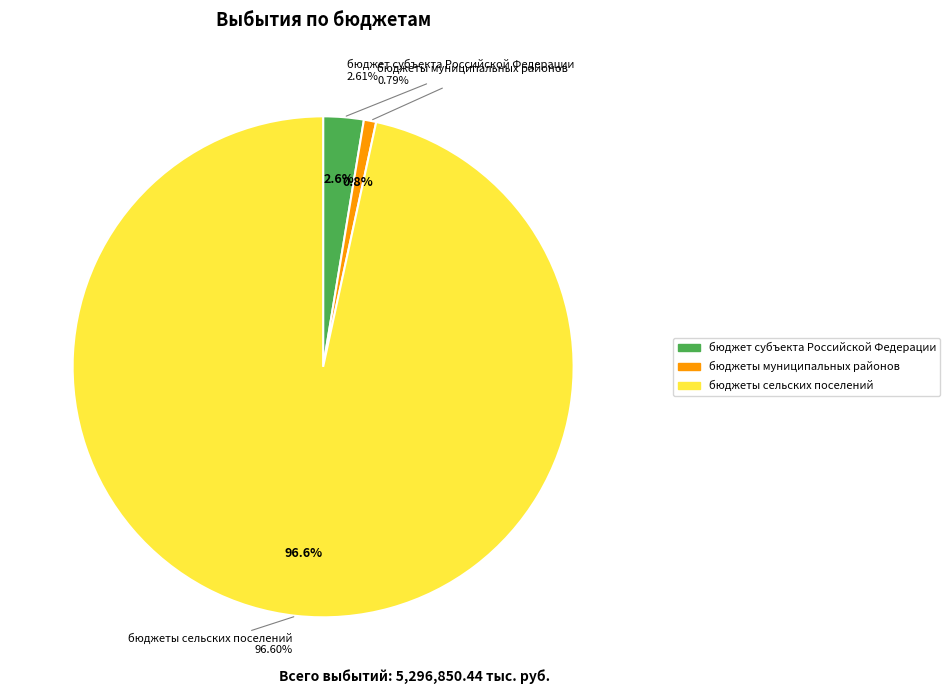

Is it true that бюджет субъекта Российской Федерации is 1% of the pie?

False